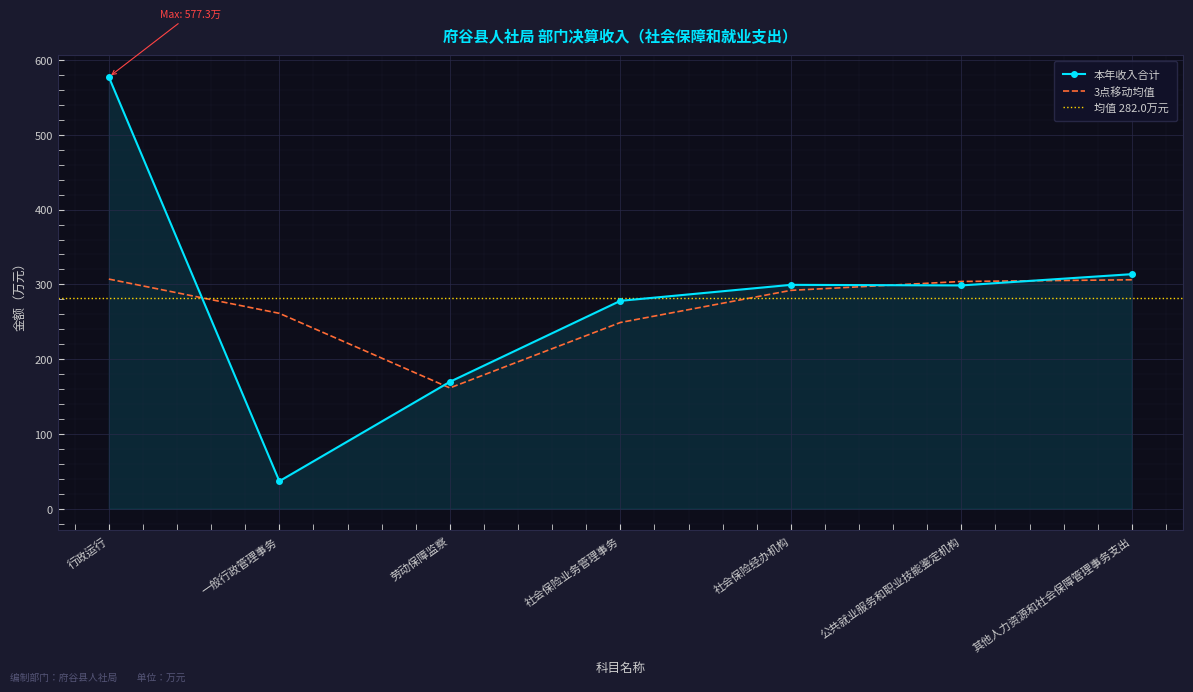

Reading left to right, what are all the values shown in this chart?

577.3	37.0	169.8	278.1	299.4	298.7	313.7